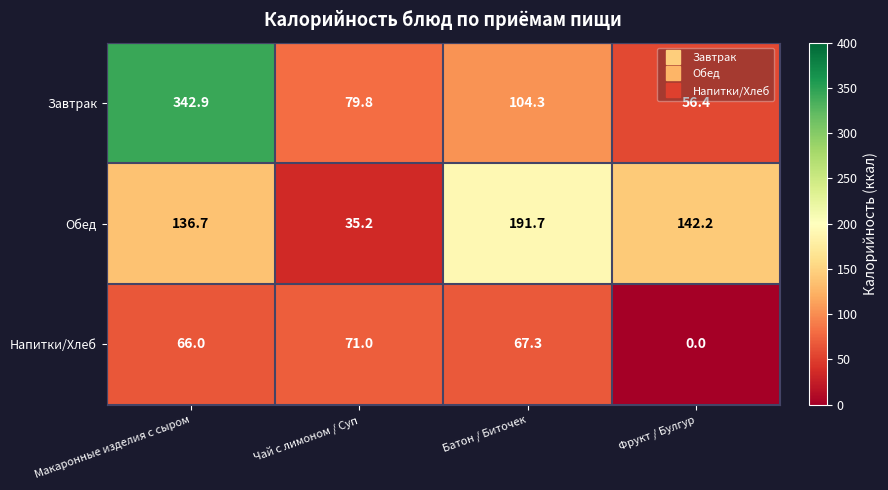

List the series in order of their peak value, highest first.

Завтрак, Обед, Напитки/Хлеб